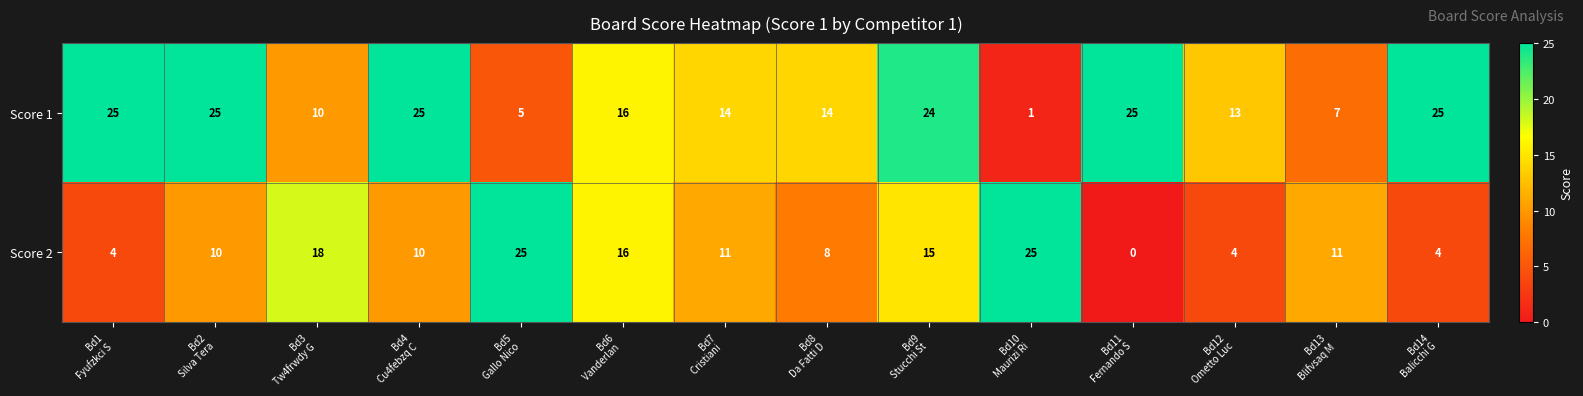

How many series are shown in this chart?

2